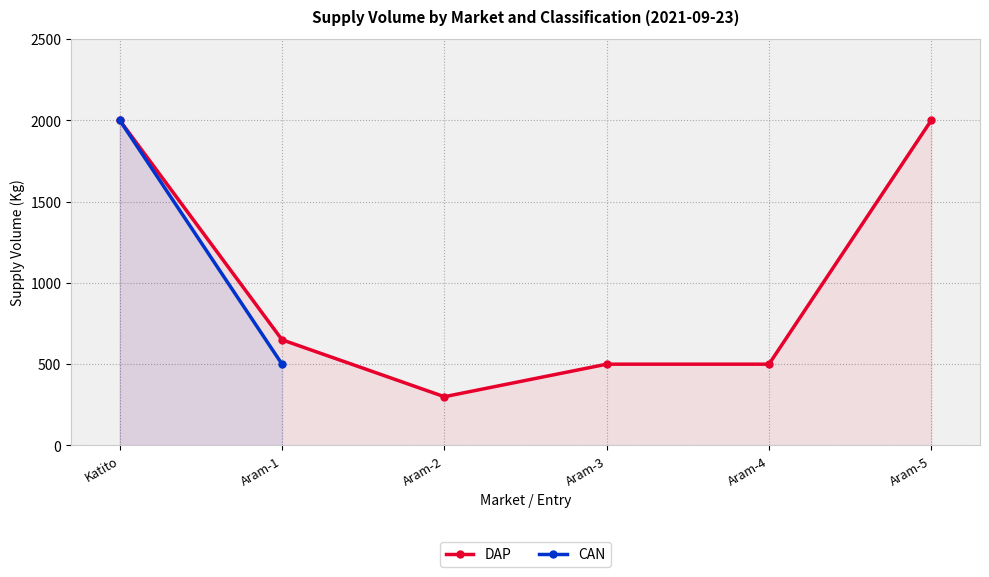

What is the difference between the maximum and minimum values?

1700